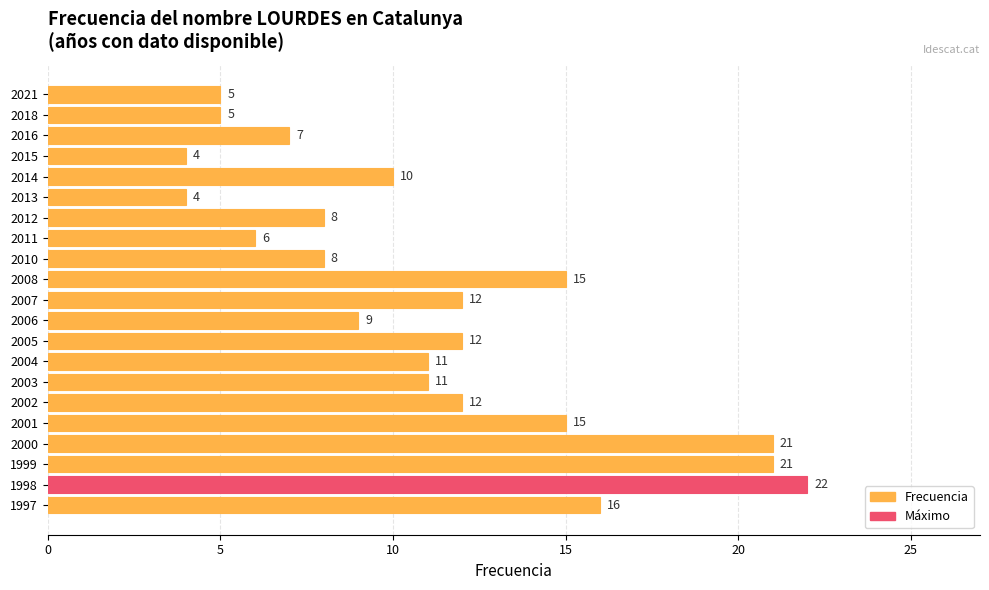

Reading bottom to top, what are all the values shown in this chart?

1997=16	1998=22	1999=21	2000=21	2001=15	2002=12	2003=11	2004=11	2005=12	2006=9	2007=12	2008=15	2010=8	2011=6	2012=8	2013=4	2014=10	2015=4	2016=7	2018=5	2021=5